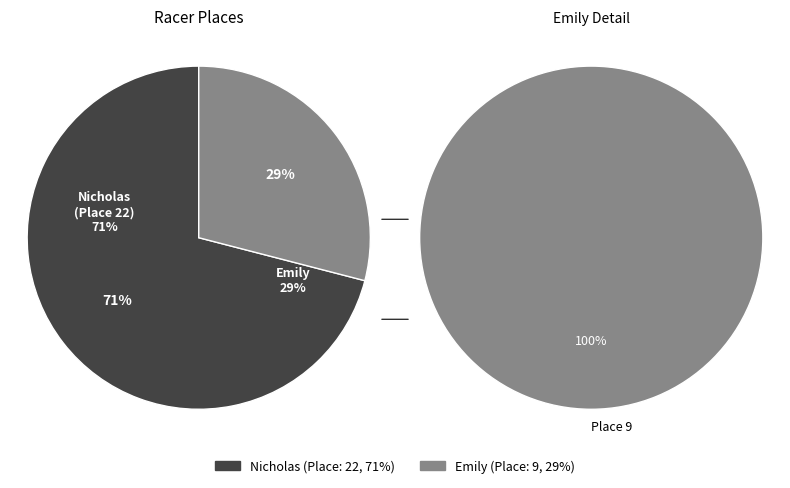

What is the change in value from Nicholas to Emily?

-13